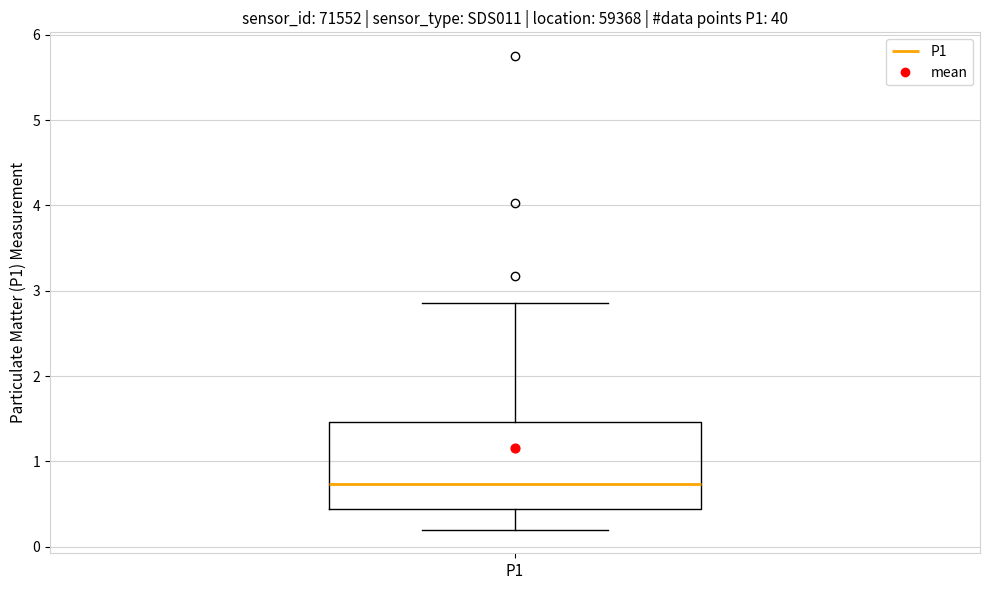

Read this box plot against the y-axis: the position of the median line, the range covered by the box, and the ends of both whiskers. The values are not printed on the chart, so give them approximately, as read against the axis.

median 0.7, box 0.4 to 1.5, whiskers 0.2 to 2.9